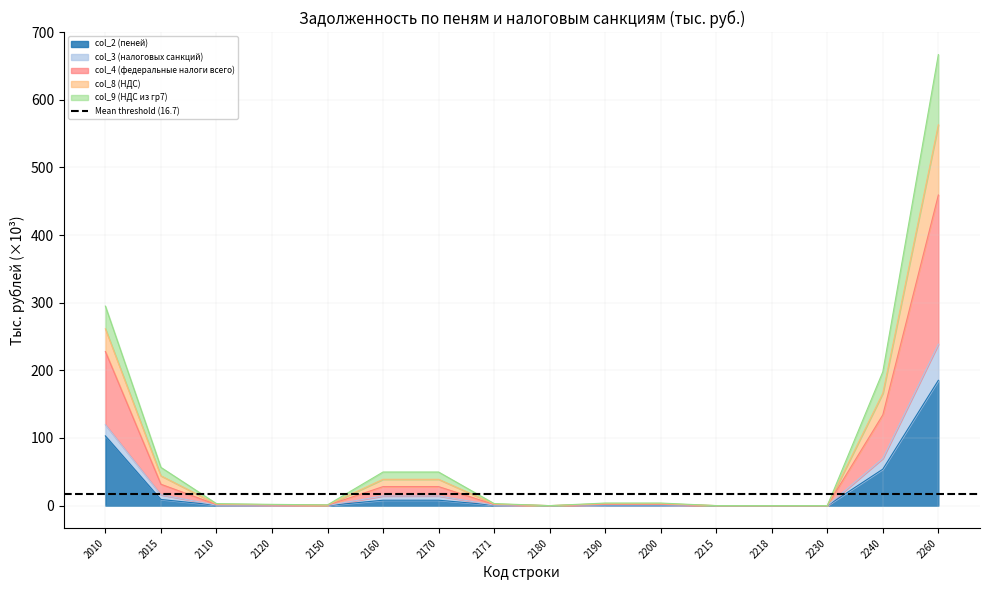

Is it true that col_2 (пеней) equals 0.6 at 2190?

False